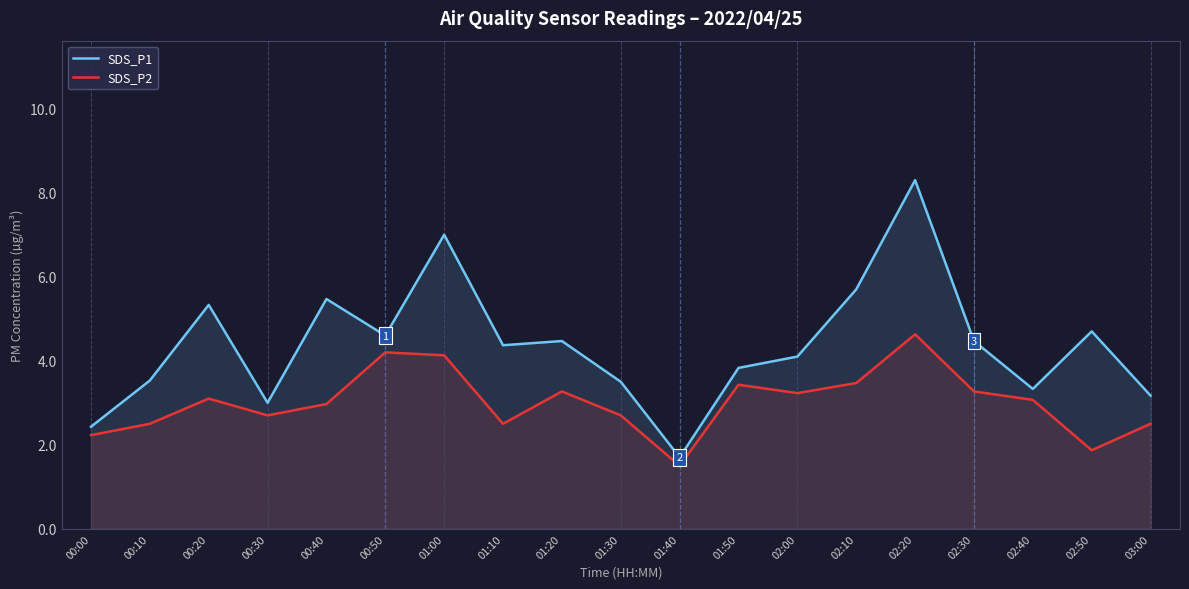

What is the label of the 15th point from the left?

02:20